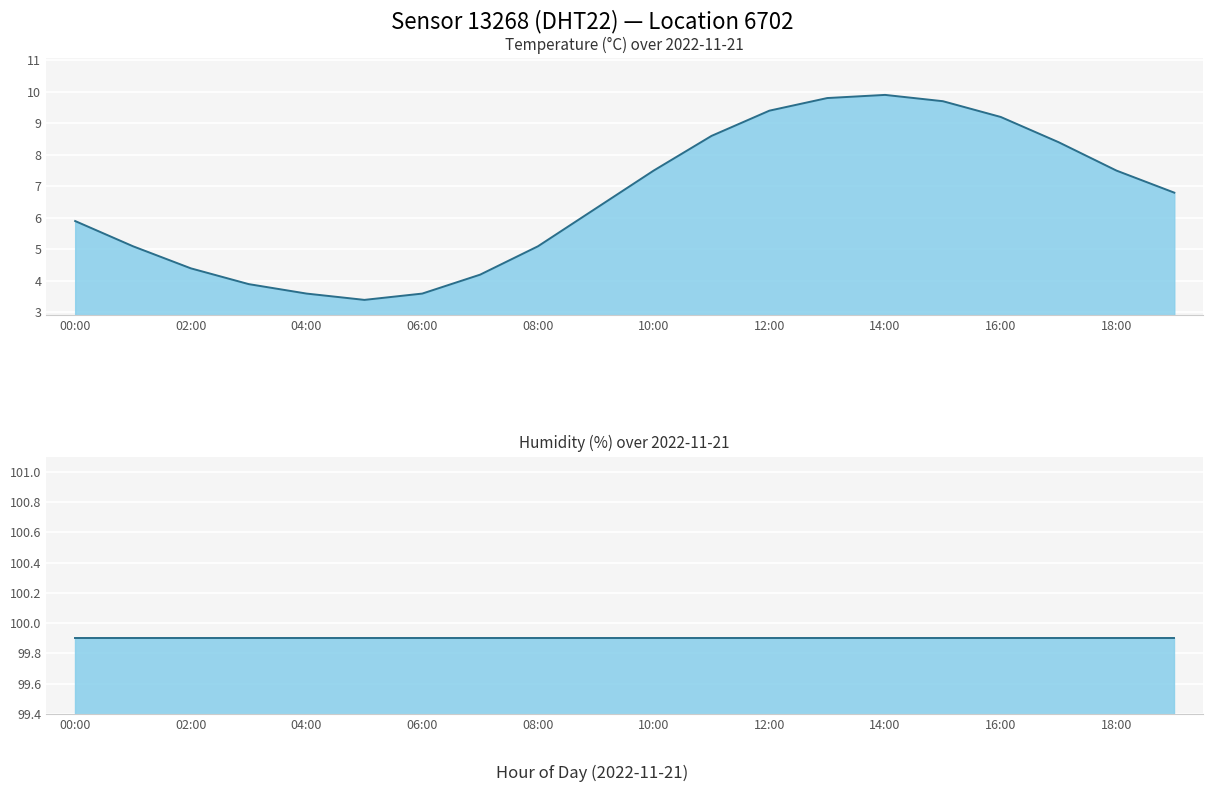

The chart shows a value of 2.2 at 04:00. True or false?

False